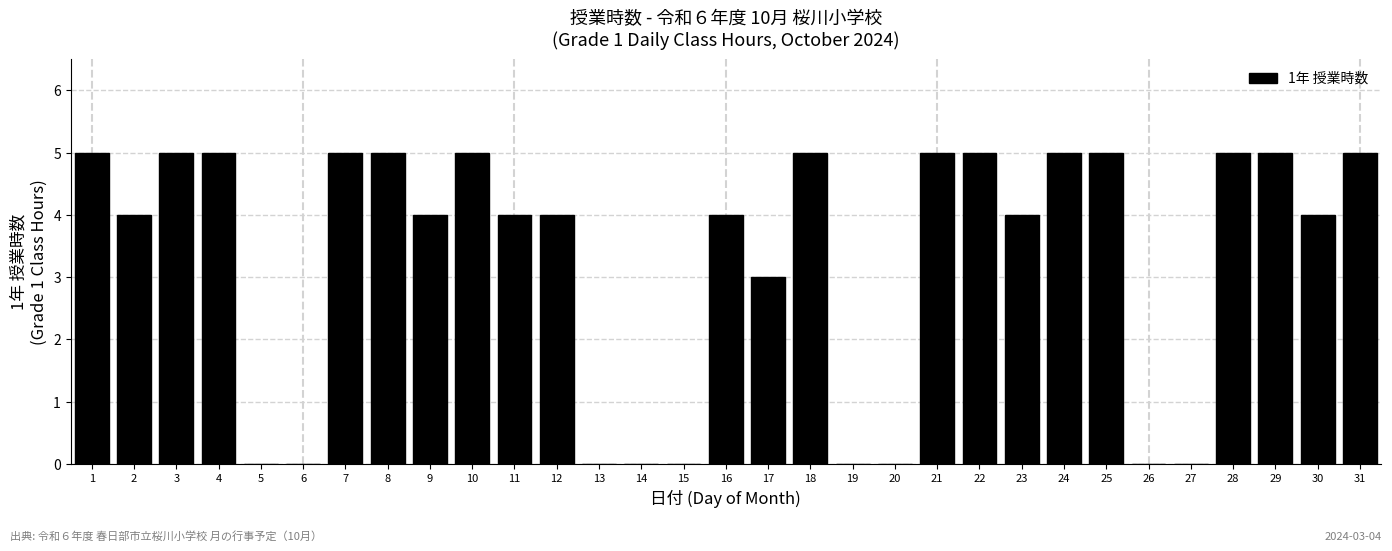

What is the approximate value at 10?

5